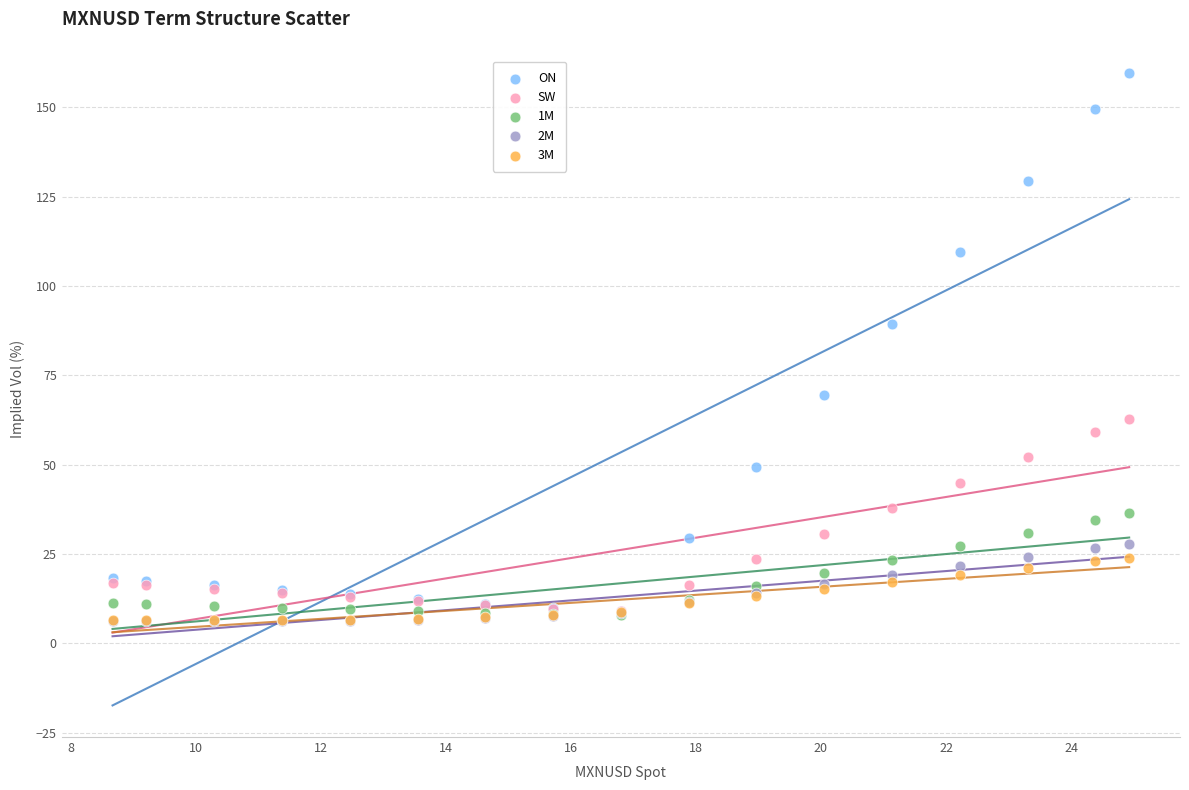

In the ON series, what Y value is closest to 84?

89.4